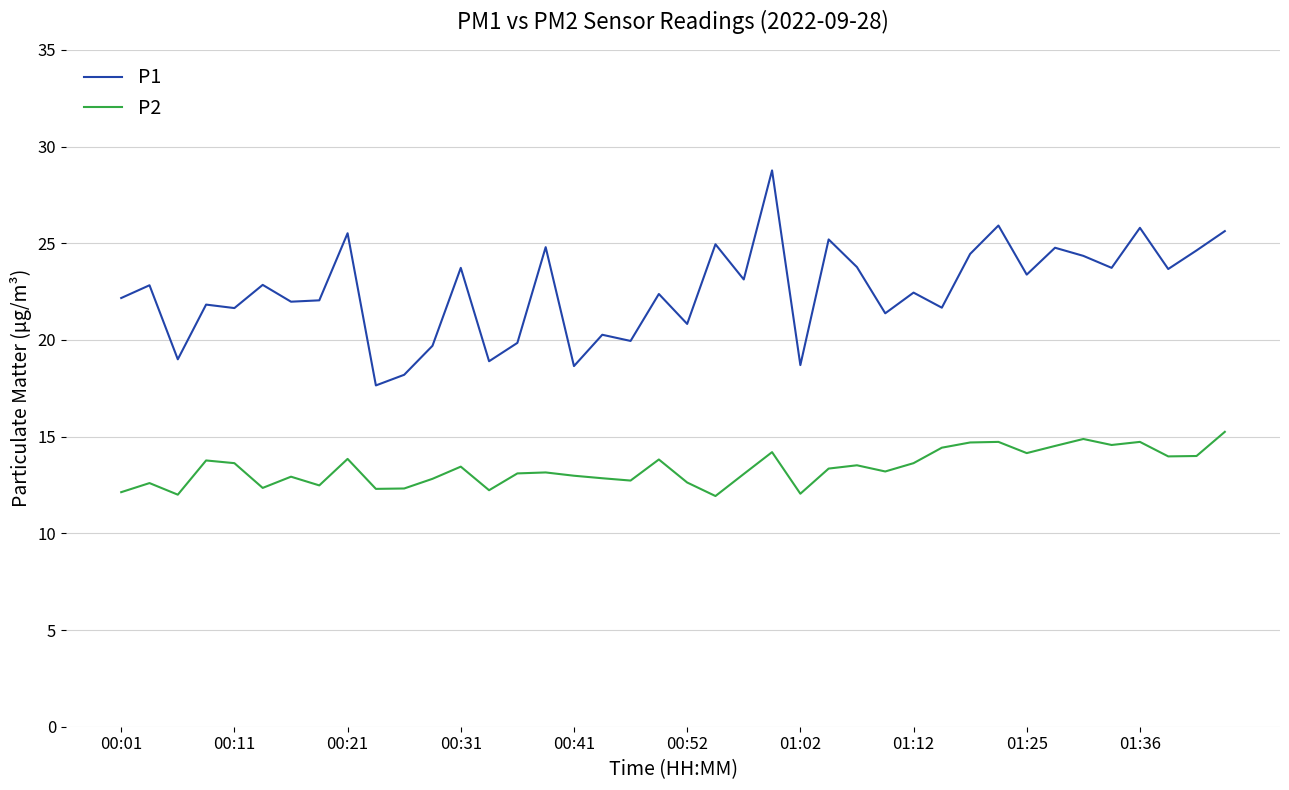

Rank the series by their maximum value, from highest to lowest.

P1, P2